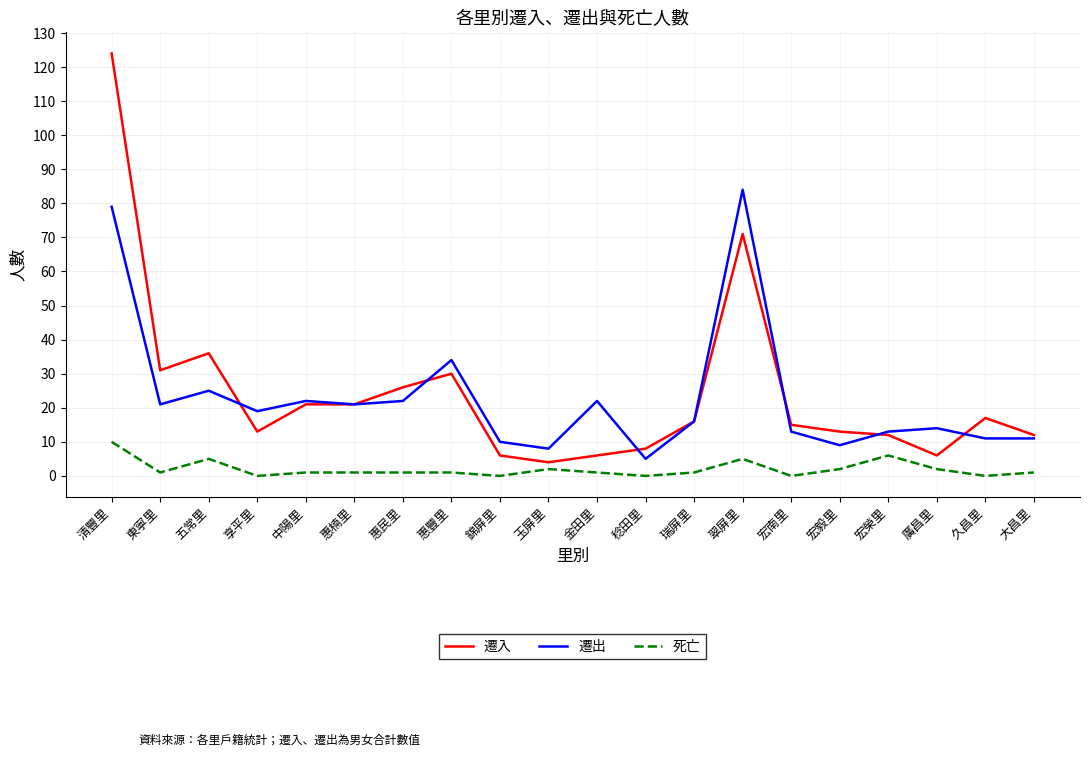

What is the sum of all 遷入 values?

488